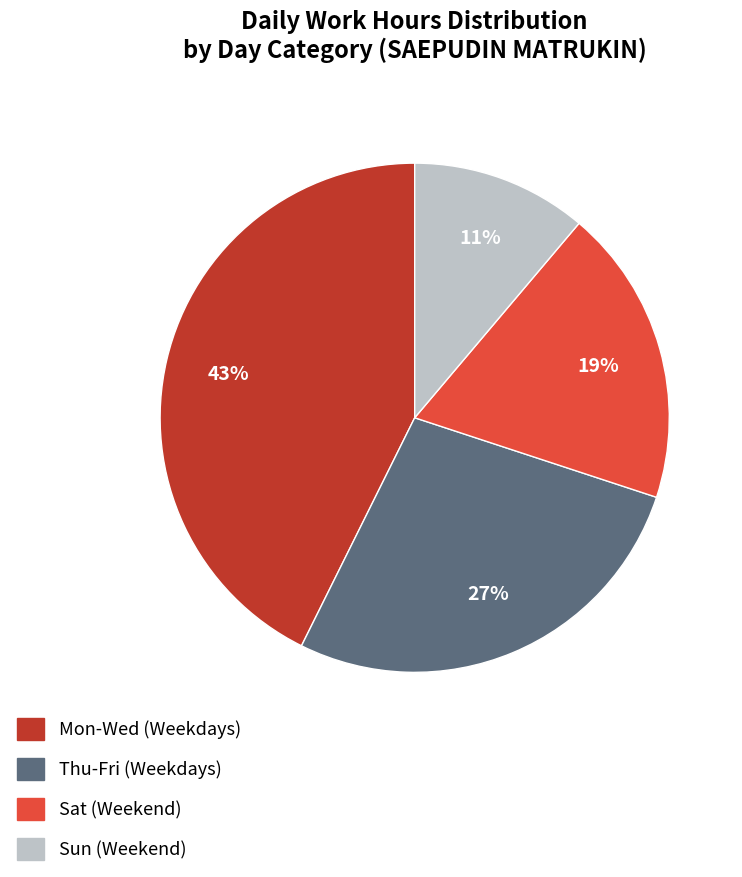

Is there any slice that represents more than half of the pie?

No